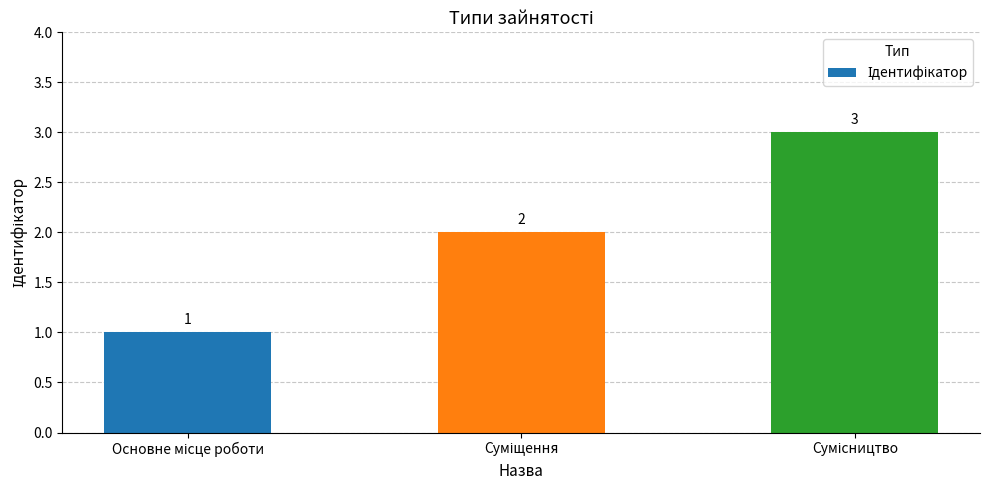

What is the value of the 3rd bar from the left?

3